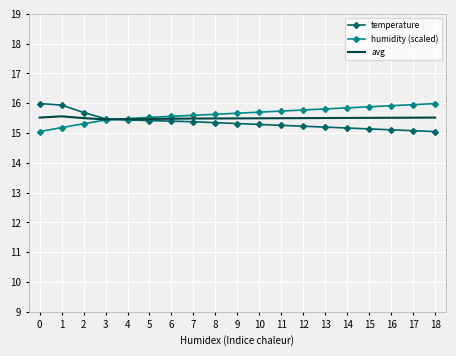

Is the value of humidity (scaled) at 9 greater than the value of temperature at 12?

Yes